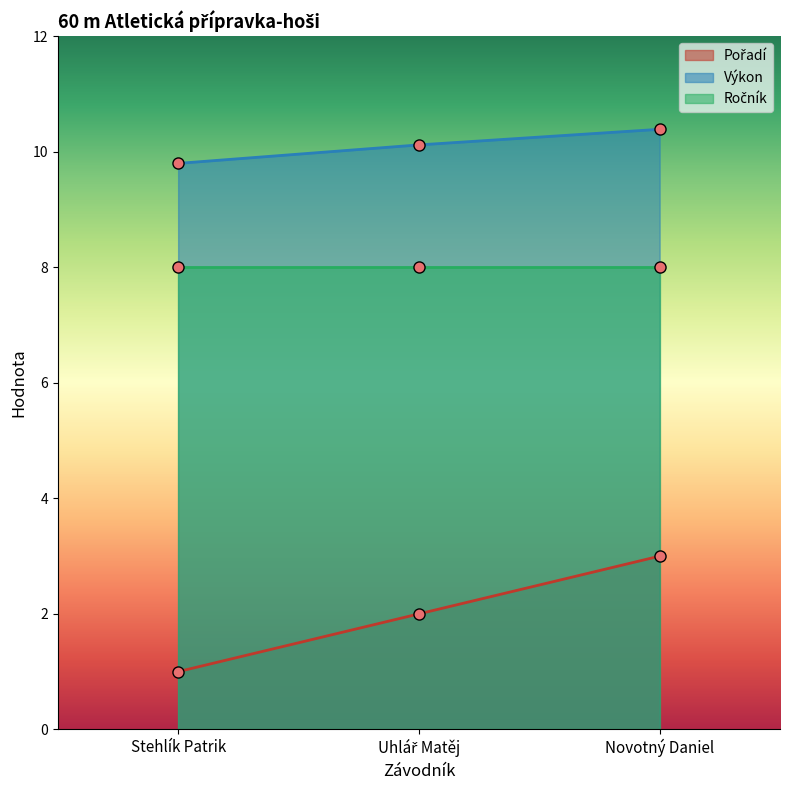

The value of Výkon at Novotný Daniel is 10.4. True or false?

True